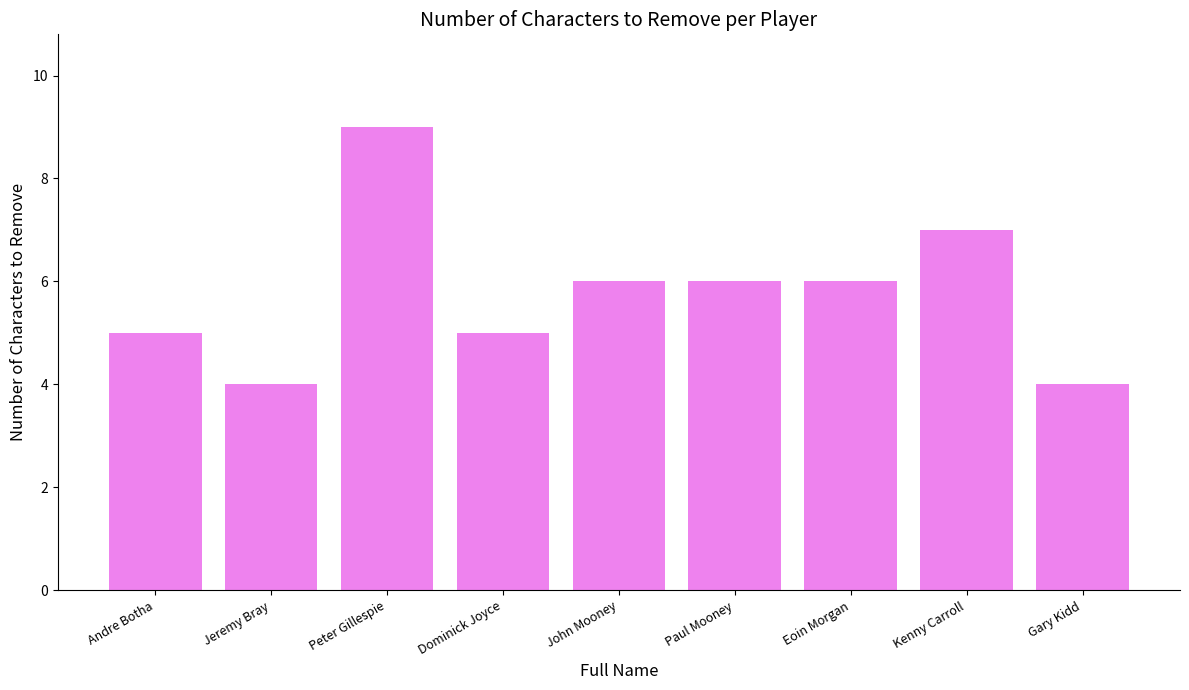

What is the difference between the maximum and minimum values?

5